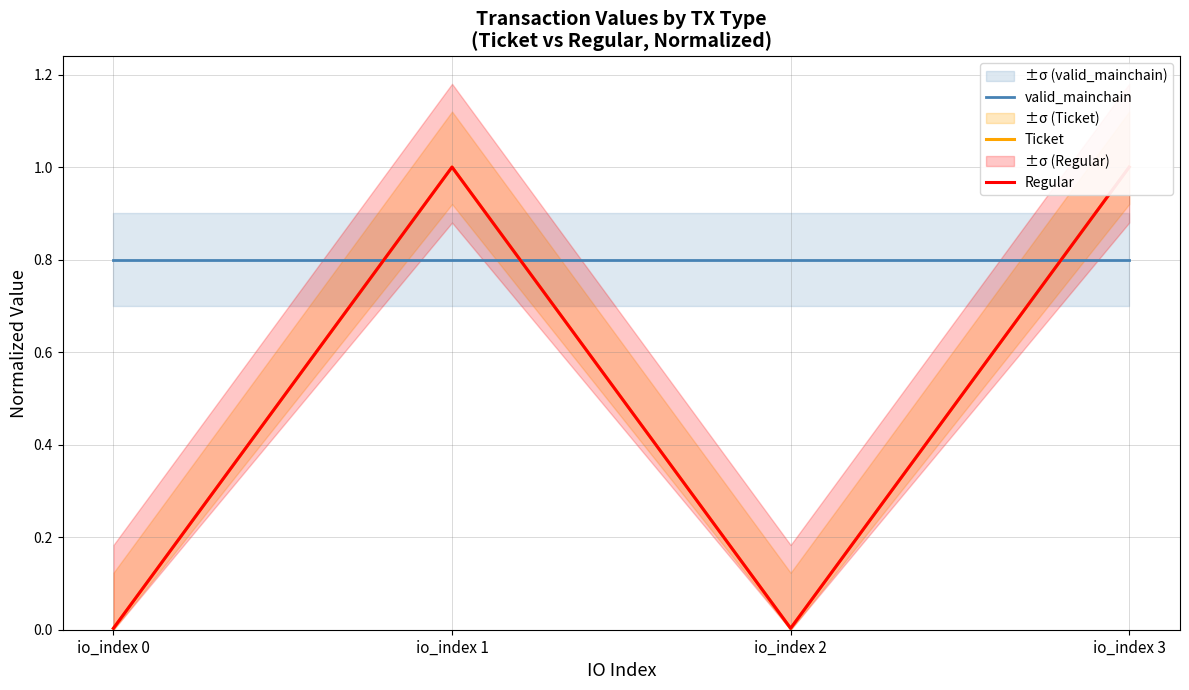

Reading left to right, extract all data points from this chart.

valid_mainchain: 0.8	0.8	0.8	0.8
Ticket: 0.0	1.0	0.0	1.0
Regular: 0.0	1.0	0.0	1.0